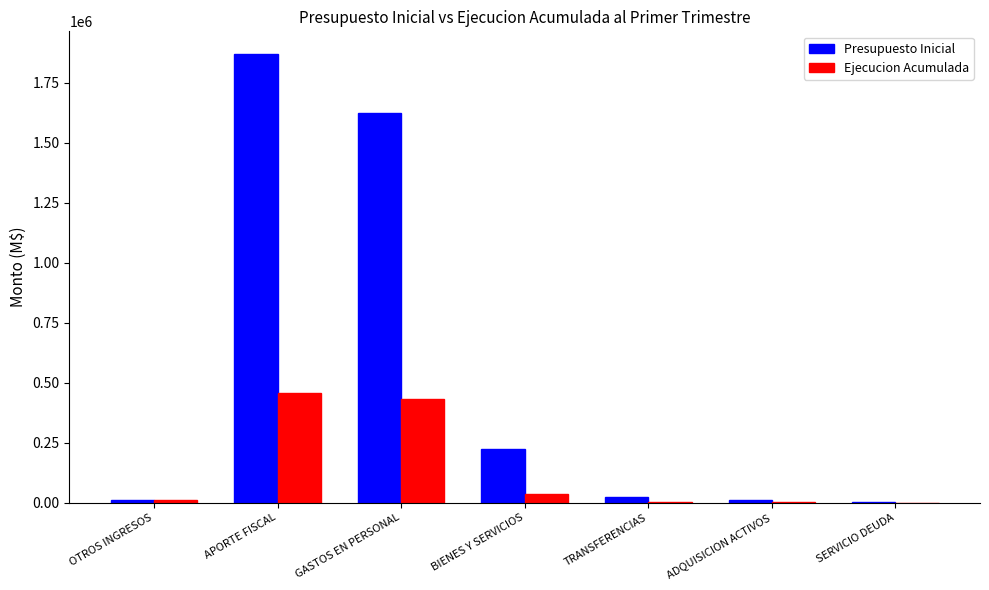

What is the average value of the Presupuesto Inicial series?

537873